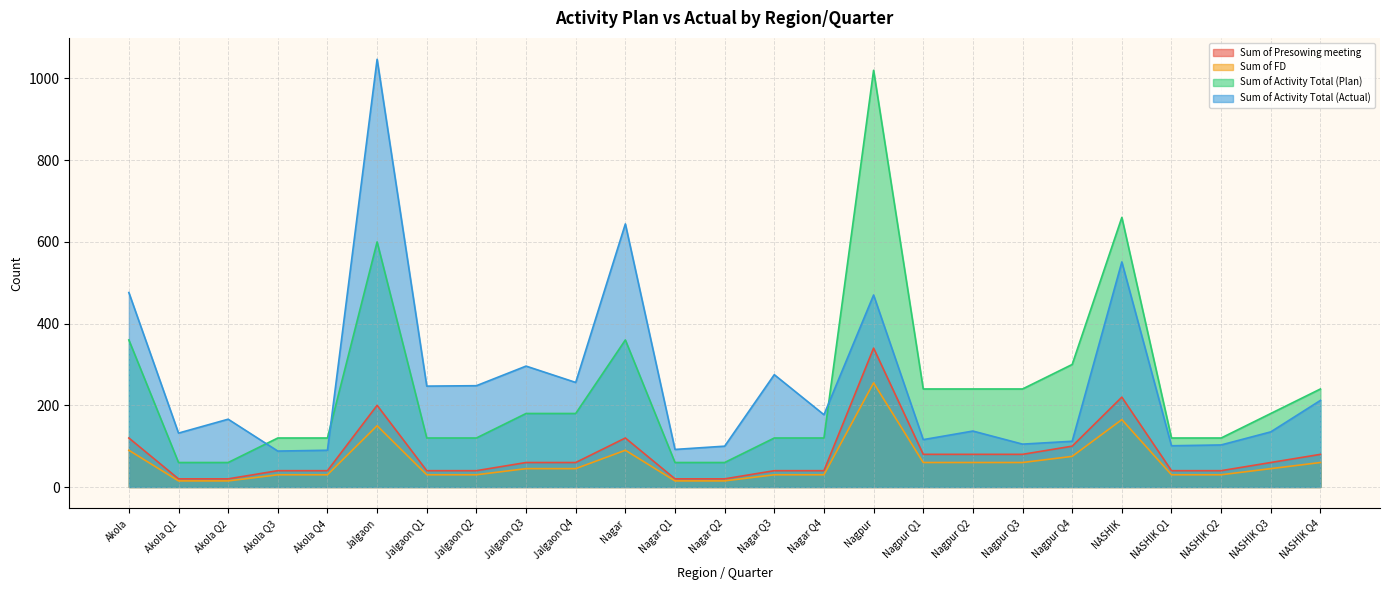

True or false: Sum of Activity Total (Actual) and Sum of Presowing meeting cross at least once.

False